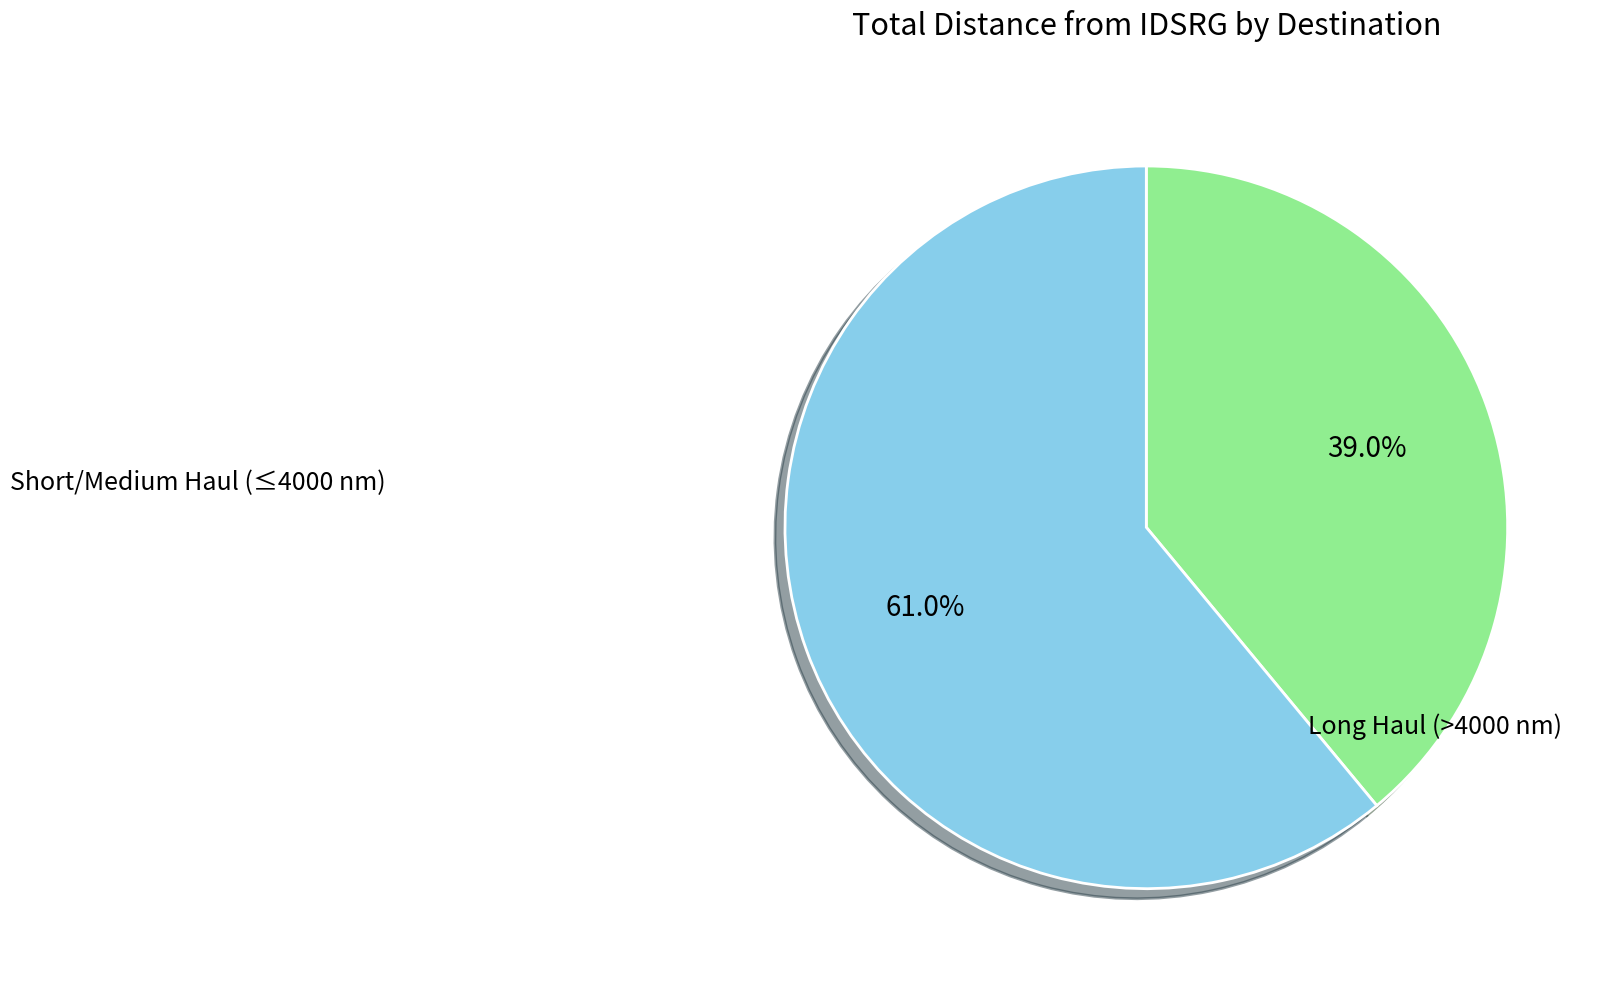

How many segments does this pie chart have?

2